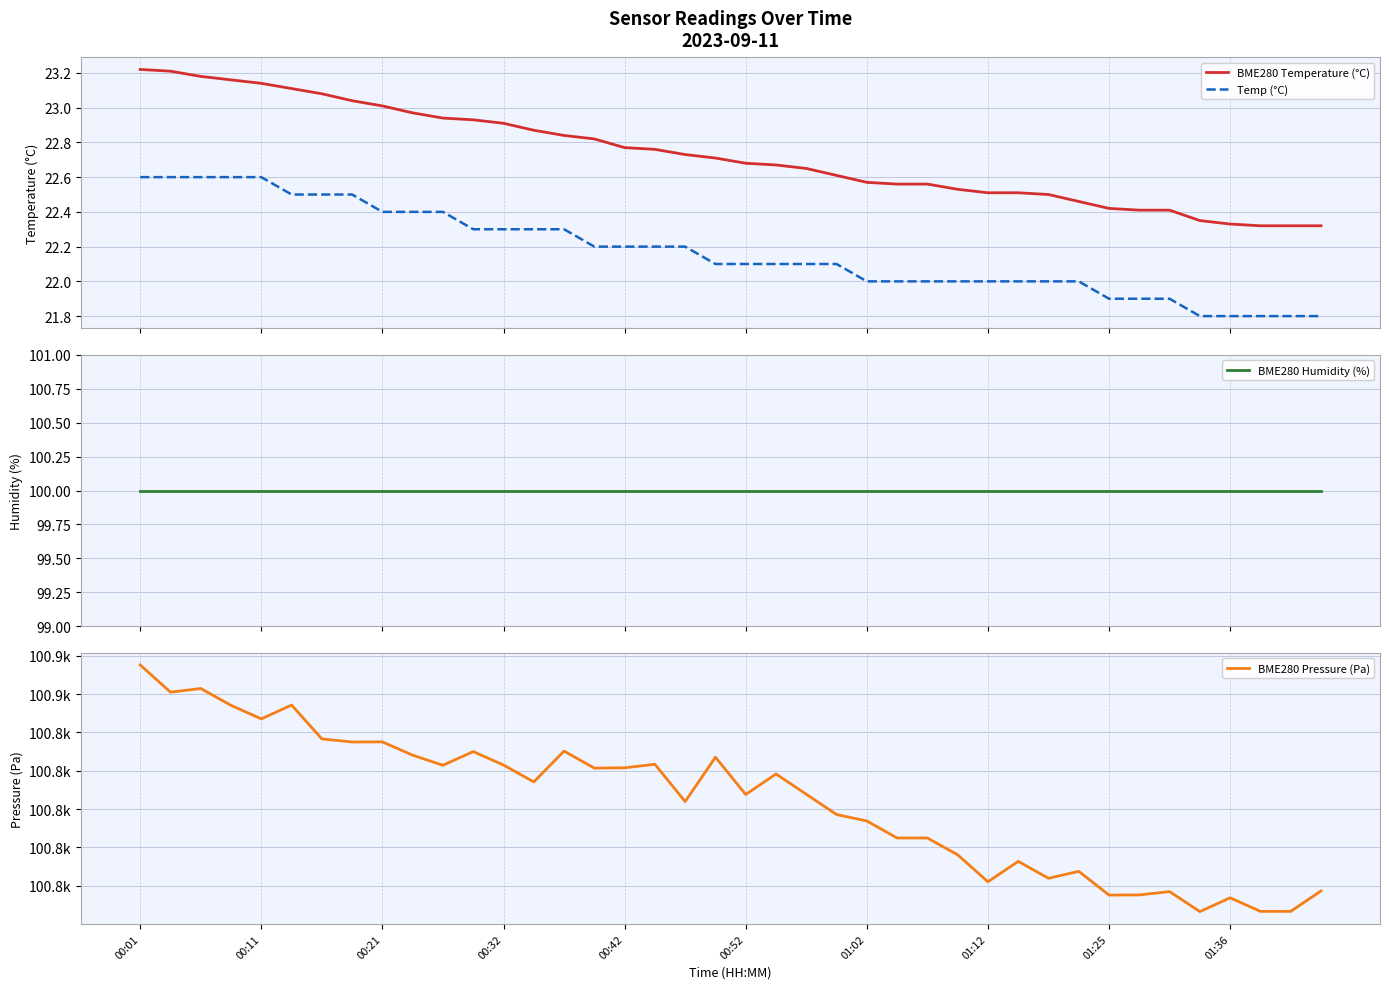

What are all the series names shown in the legend?

BME280 Temperature (°C), Temp (°C), BME280 Humidity (%), BME280 Pressure (Pa)